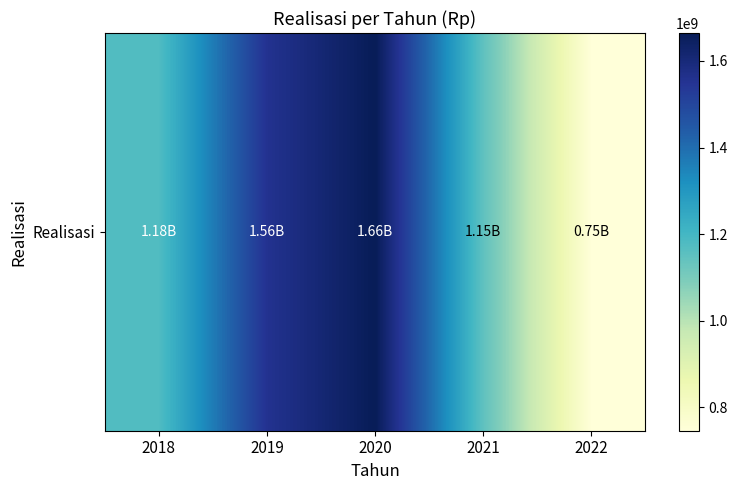

How many distinct data groups are displayed?

1